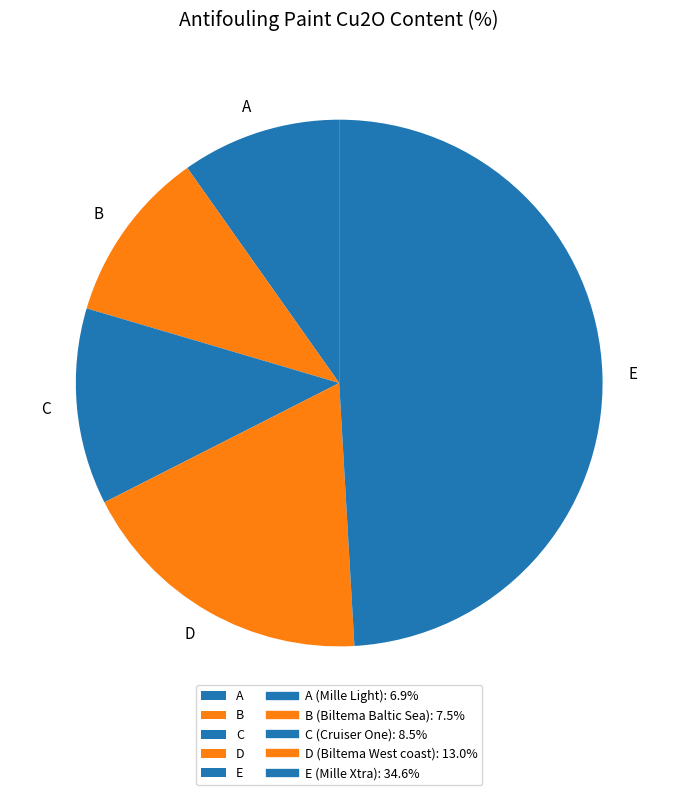

Do A and D together represent more than half of the pie?

No